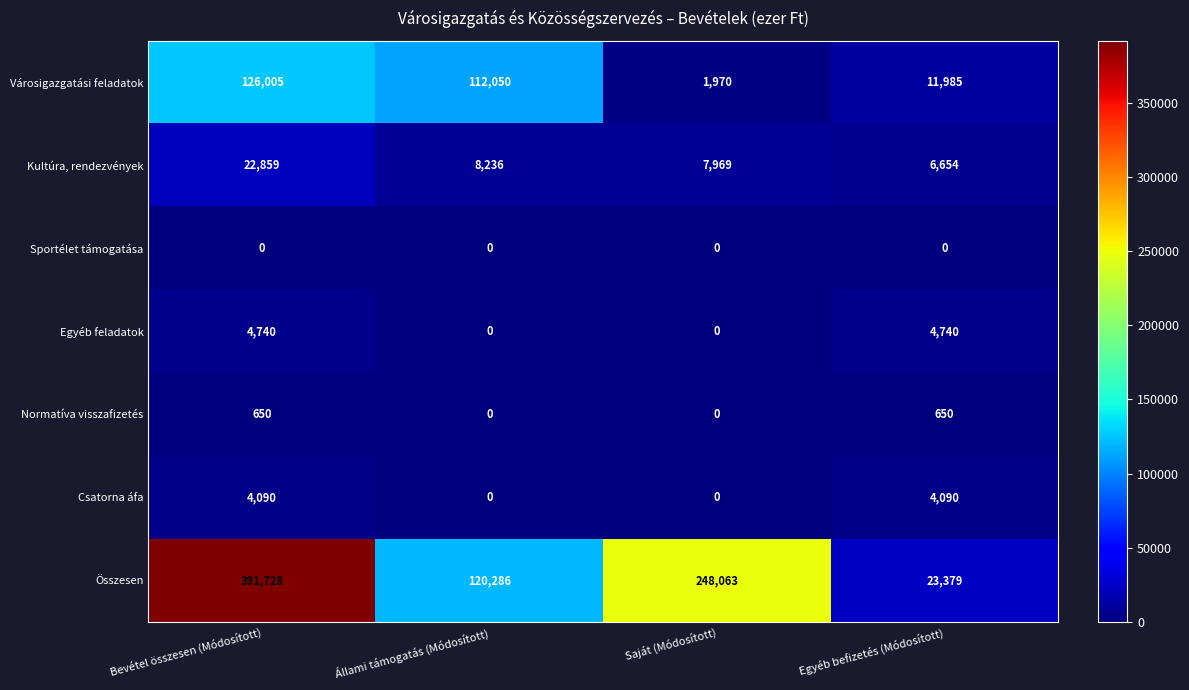

At which category is the sum across all series the highest?

Bevétel összesen (Módosított)